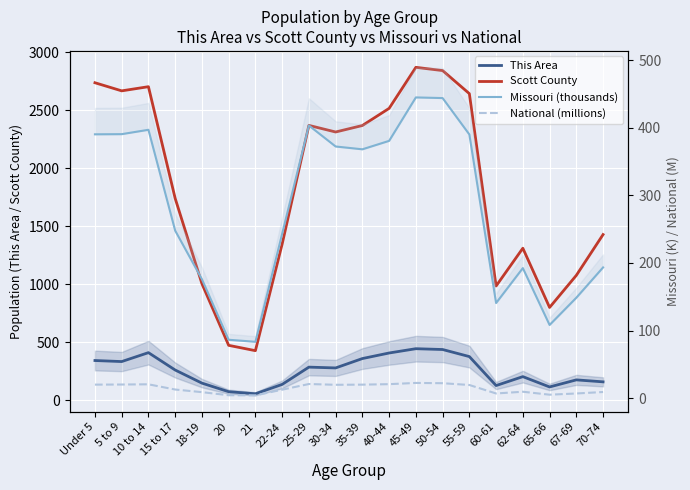

True or false: Scott County and This Area cross at least once.

False